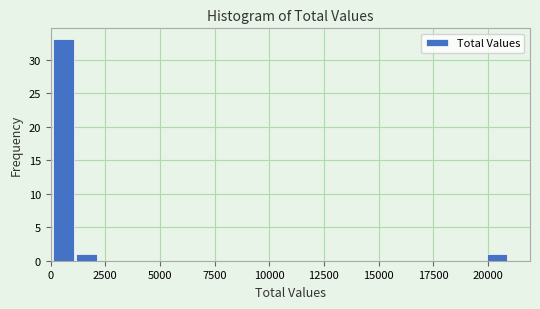

Around what value on the x-axis is the tallest bar? Give the approximate position of its centre, as read against the axis.

500